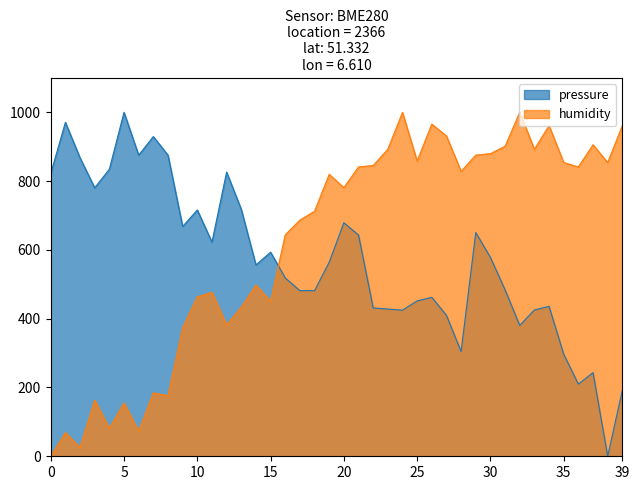

Does the chart have visible grid lines?

No